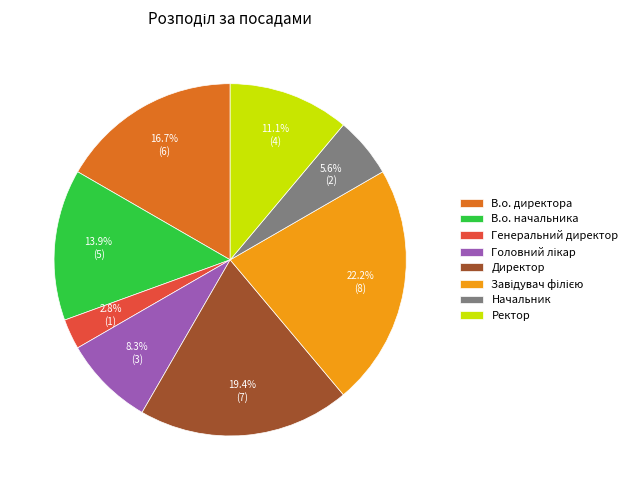

Count the number of slices in the pie.

8